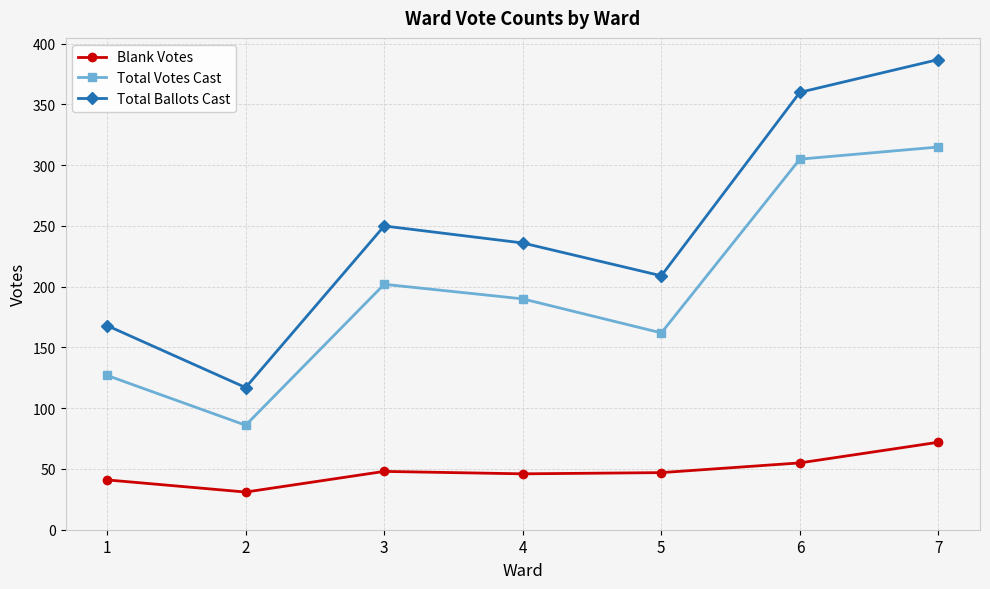

What value does the Blank Votes series have at 5?

47